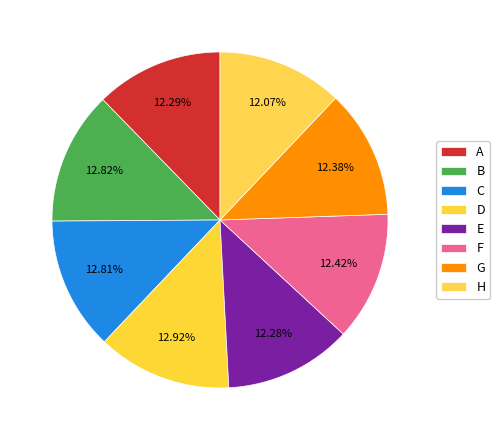

To the nearest percent, what portion does F represent?

12%